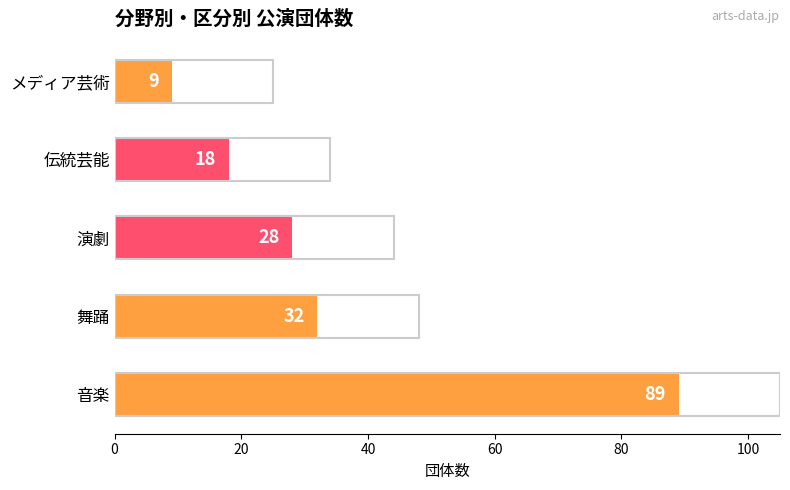

The chart shows a value of 47 at 演劇. True or false?

False